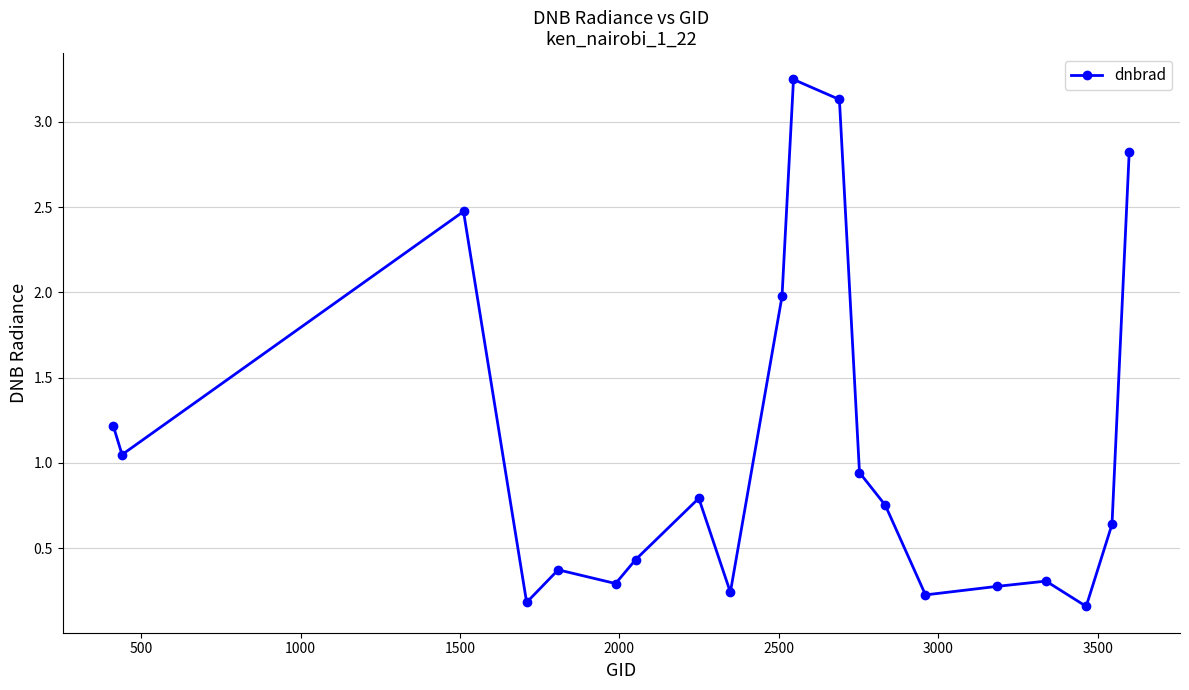

What is the average value?

1.1